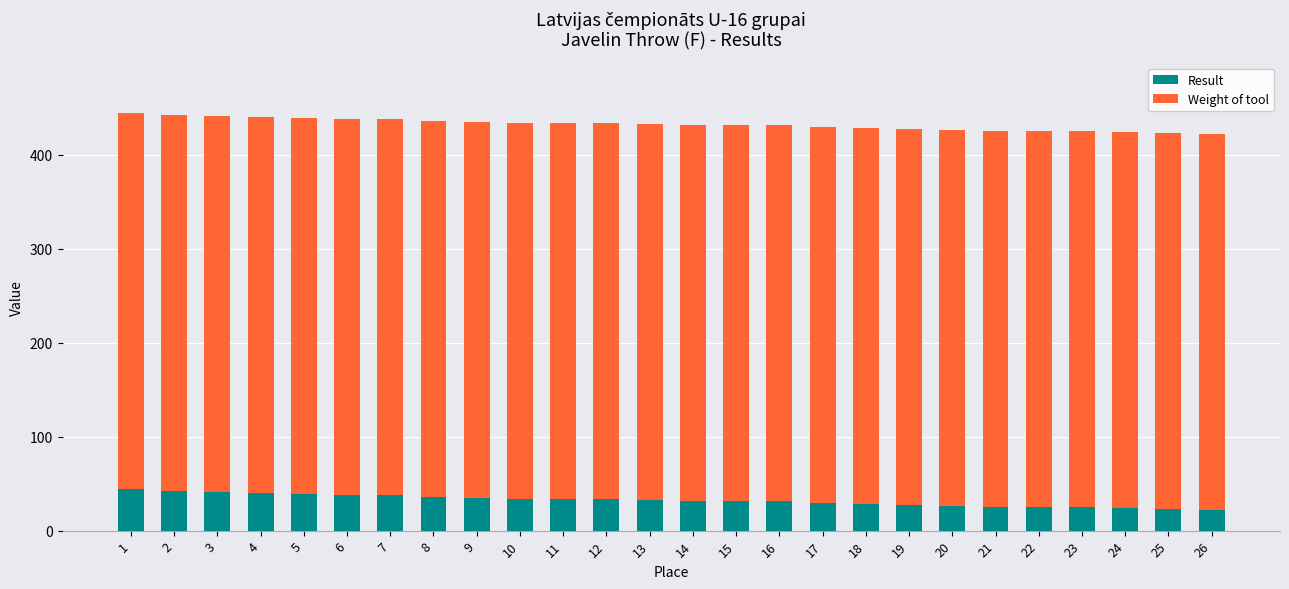

What is the average value of the Result series?

32.2